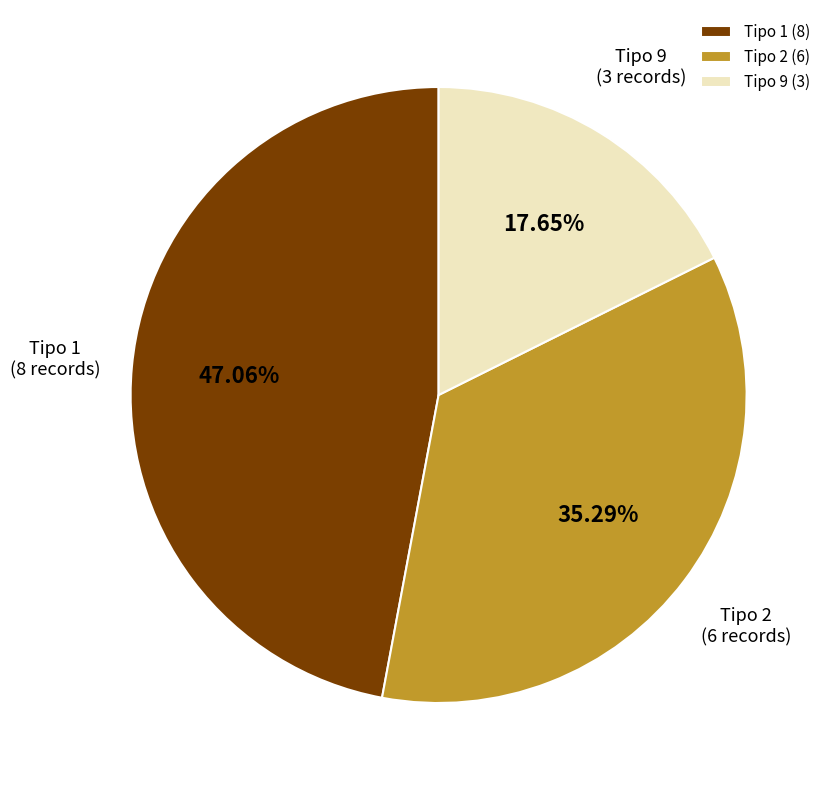

What is the ratio of the value at Tipo 1 to the value at Tipo 2?

1.3